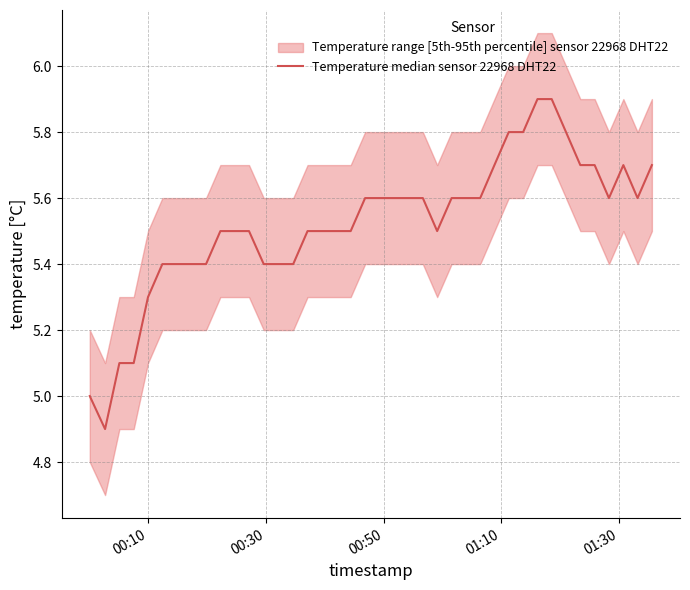

At which label is the value closest to 5?

00:10